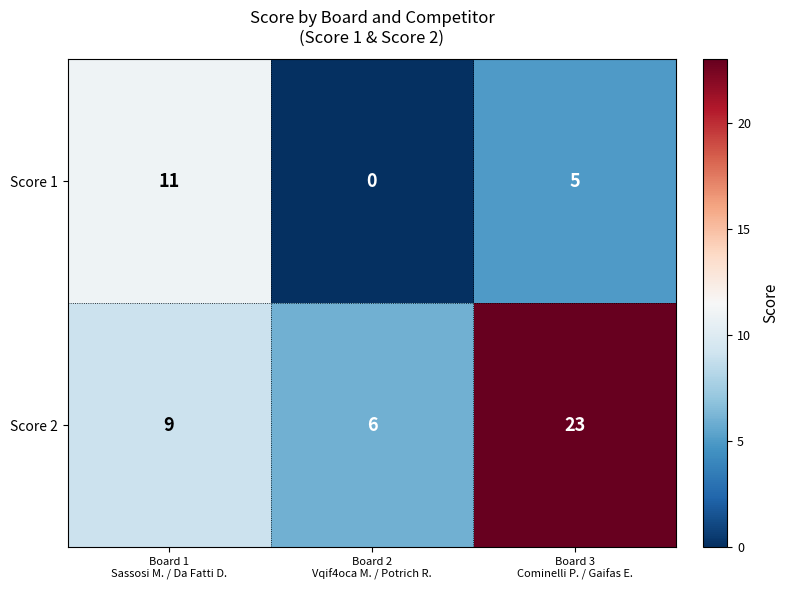

Count the Score 2 values in the range 6 to 23.

3